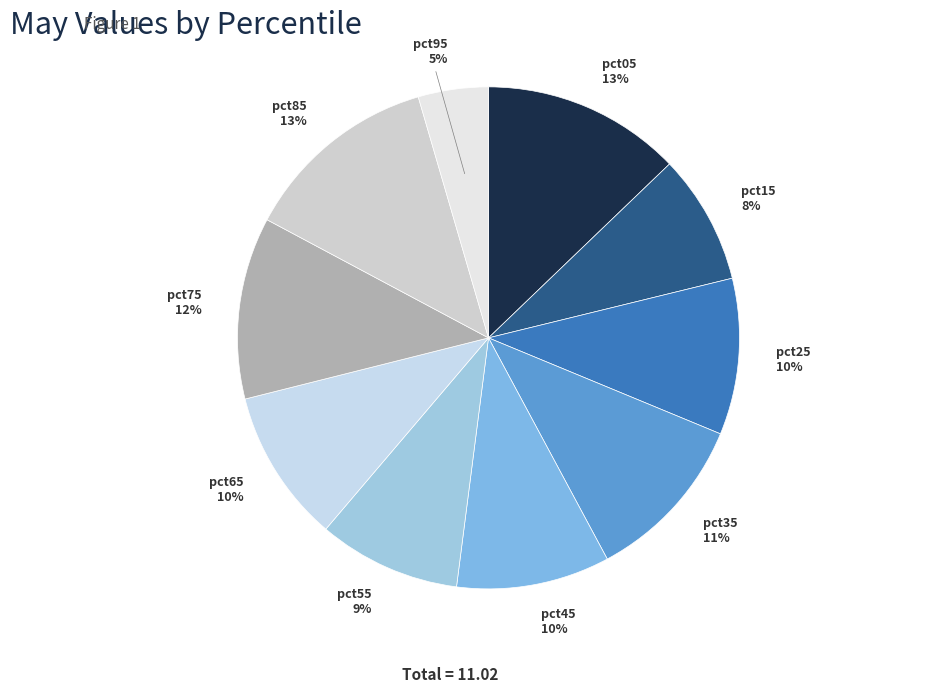

To the nearest percent, what portion does pct35 represent?

11%